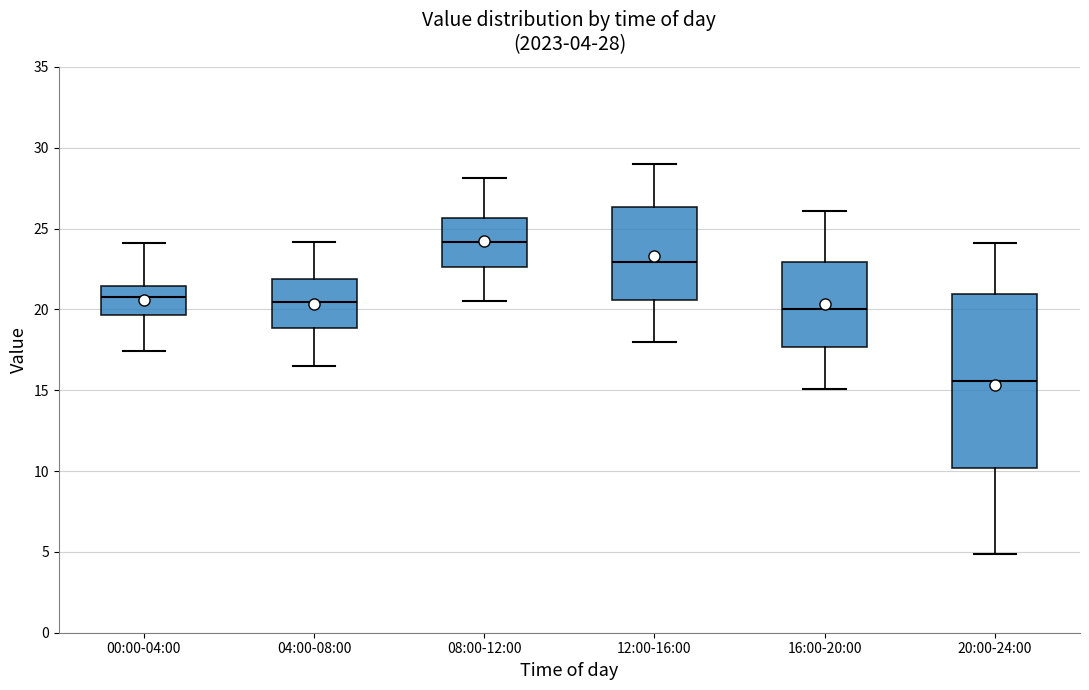

Which box is the tallest, from its lower edge to its upper edge?

20:00-24:00